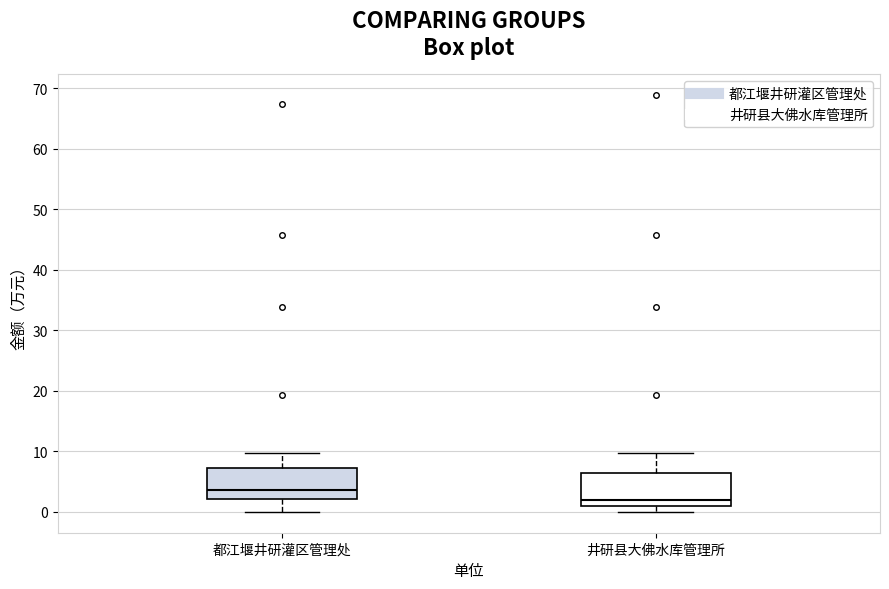

Where does the upper whisker of the box for 井研县大佛水库管理所 end on the y-axis? The values are not printed on the chart, so give them approximately, as read against the axis.

10